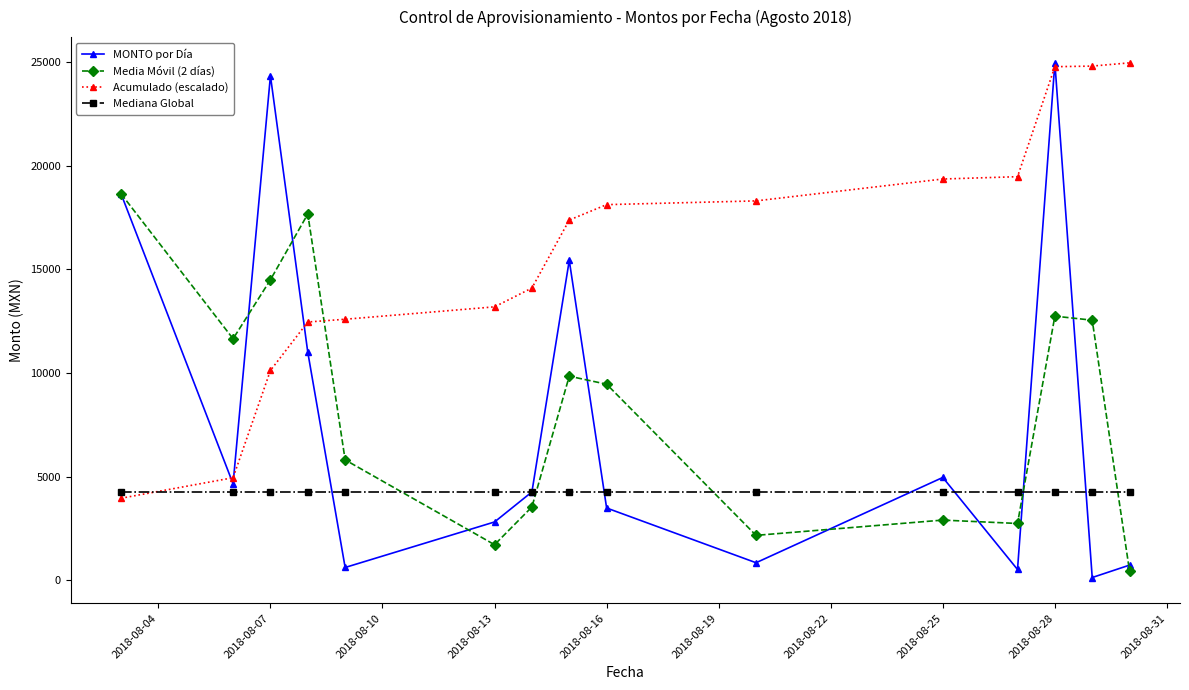

How many lines are shown in the chart?

4